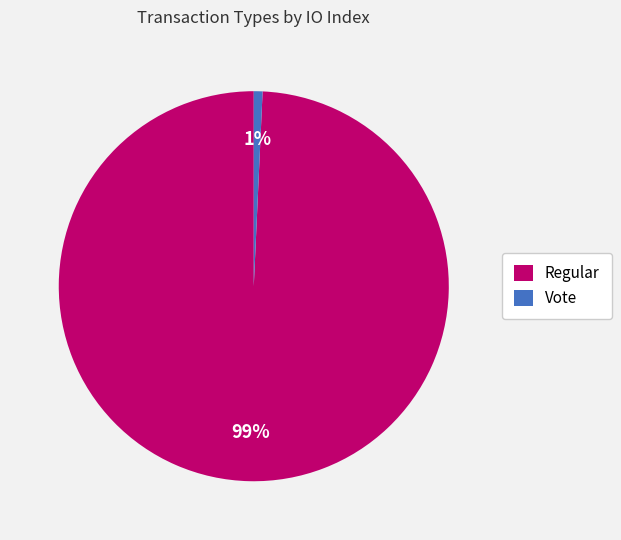

Is it true that Regular is 99% of the pie?

True